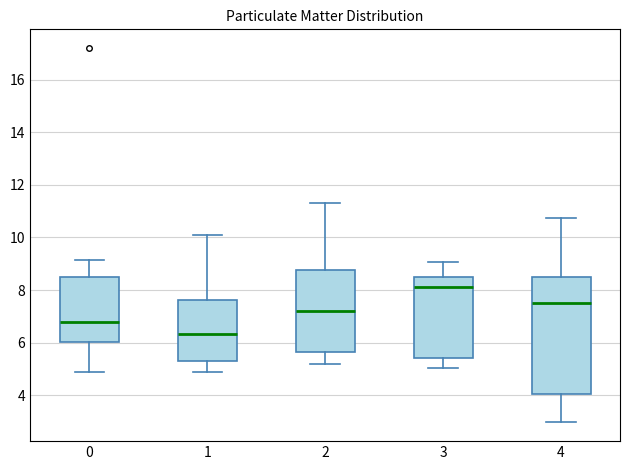

Which box has the highest median line?

3